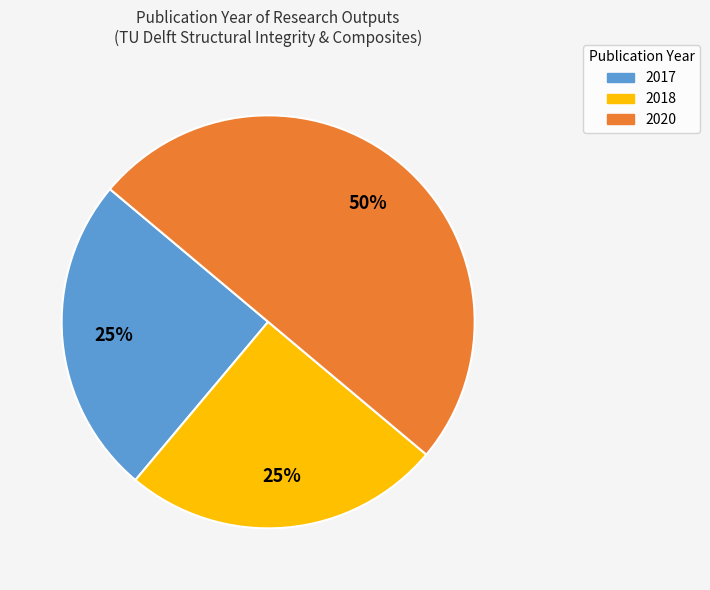

Count the number of slices in the pie.

3